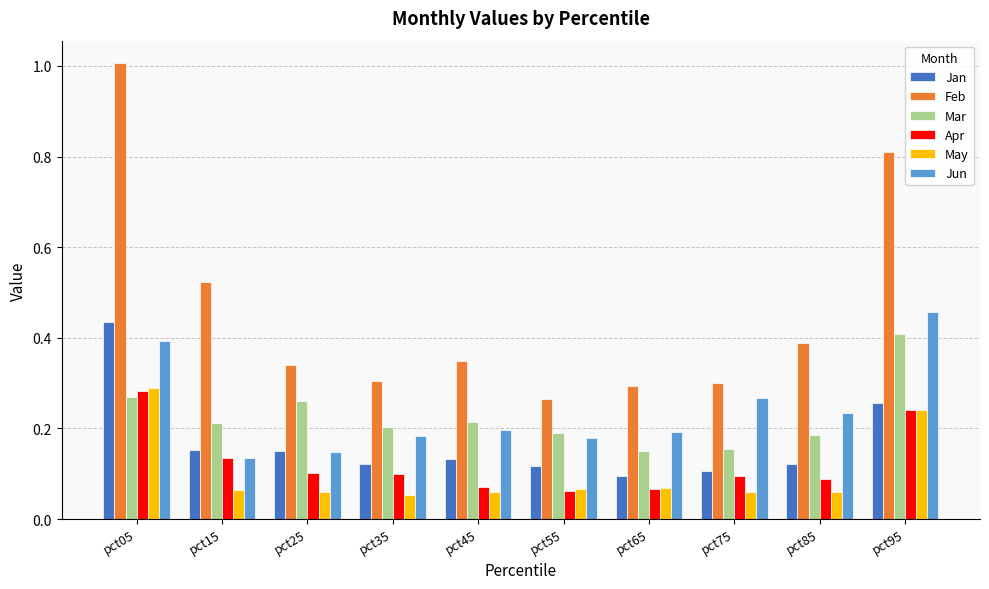

What is the maximum value shown in the chart?

1.0